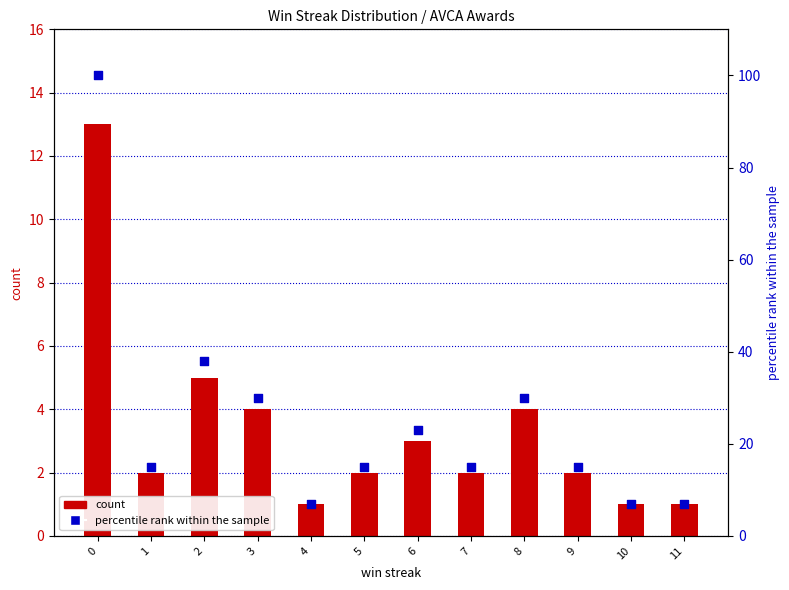

Which series has the largest total across all categories?

percentile rank within the sample